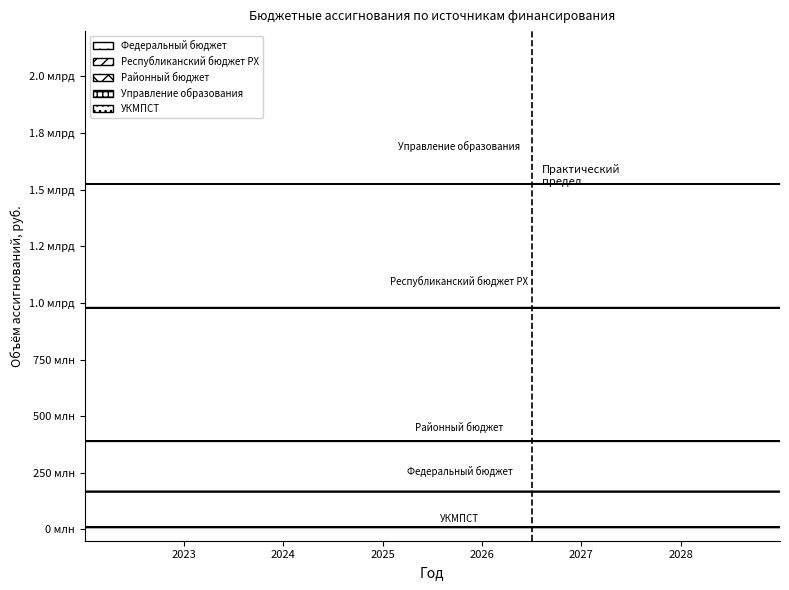

What are all the series names shown in the legend?

Федеральный бюджет, Республиканский бюджет РХ, Районный бюджет, Управление образования, УКМПСТ